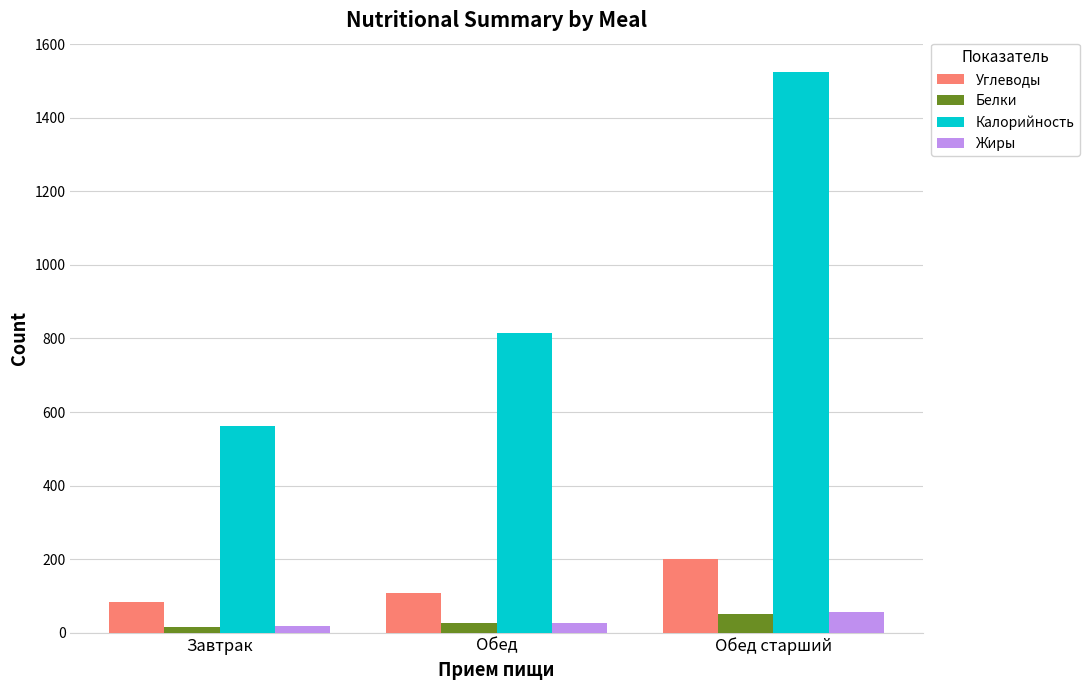

At which category does the chart reach its peak across all series?

Обед старший